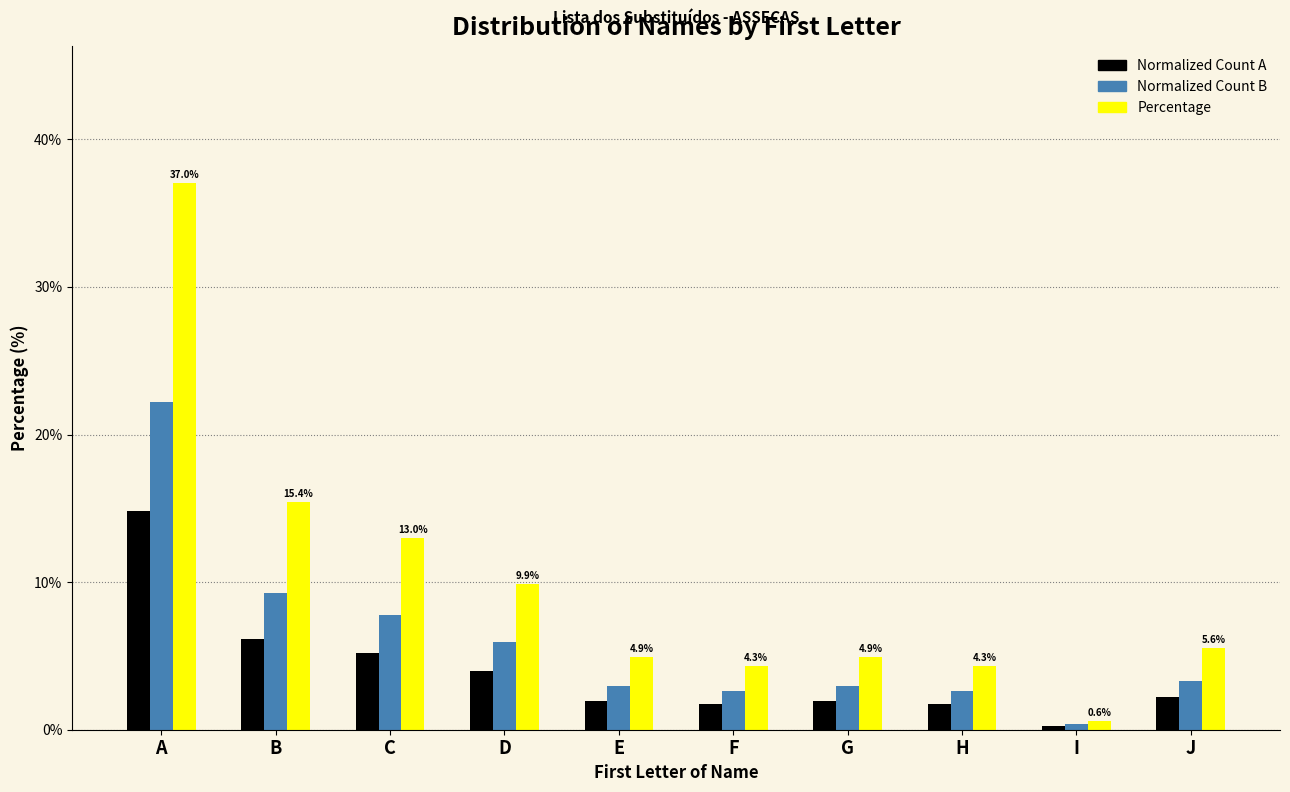

What is the difference between the highest and lowest values at C?

7.8